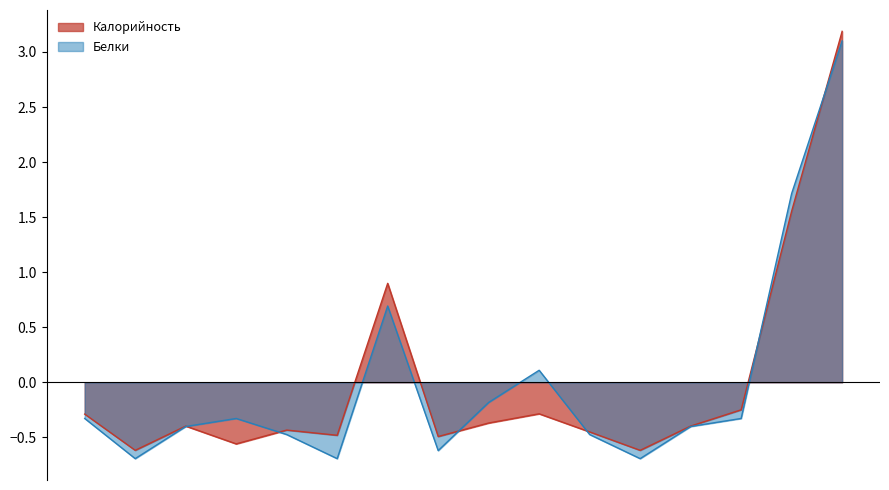

Between яйцо варёное and итого за день, which series saw the biggest shift?

Калорийность